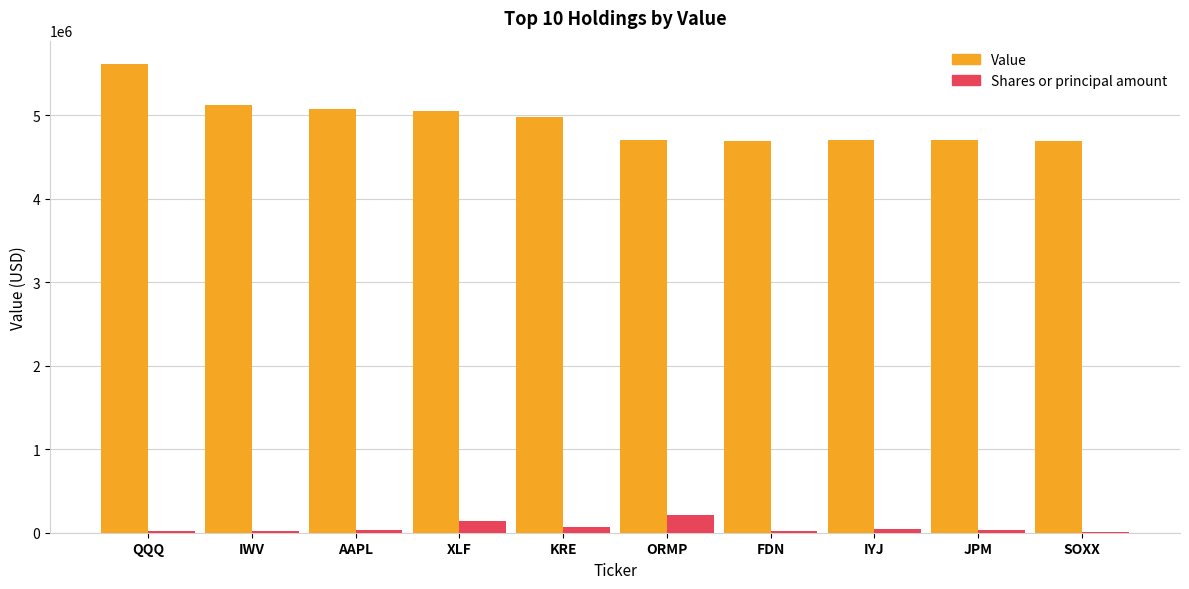

Count the number of data series in this chart.

2